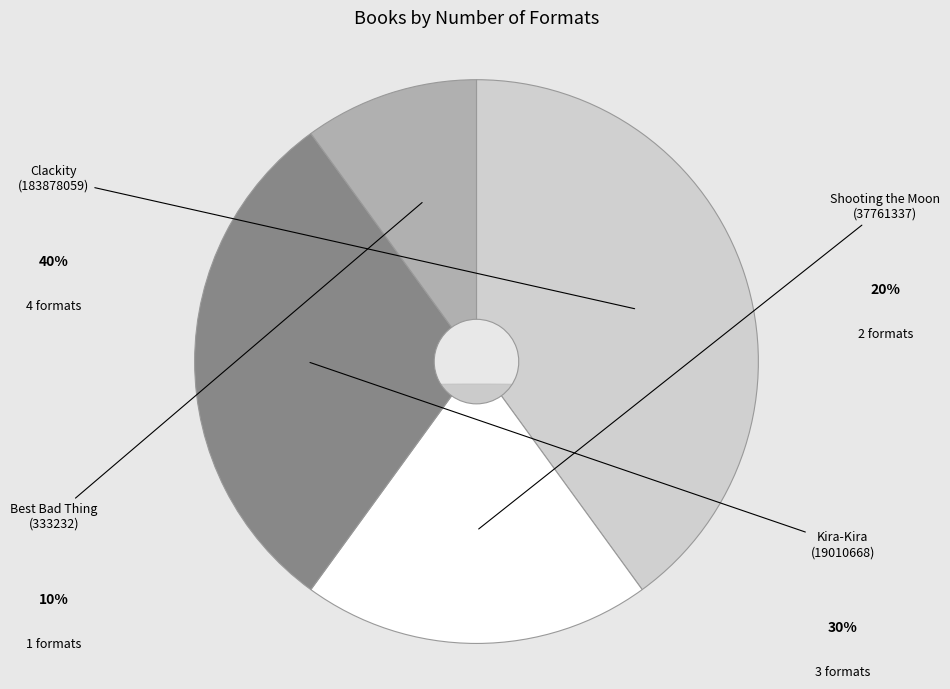

What is the total percentage of Shooting the Moon (37761337) and Clackity (183878059)?

60.0%